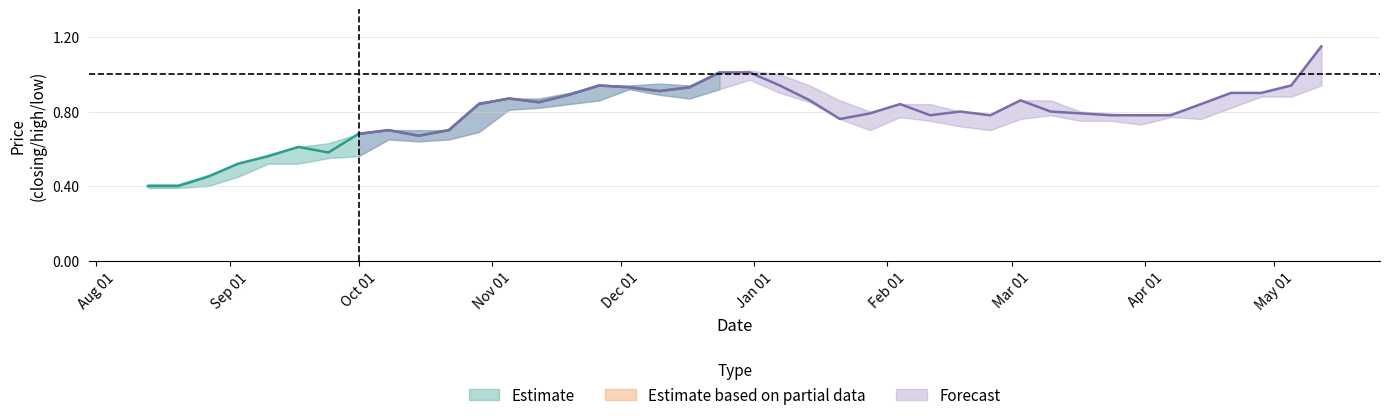

Is it true that low equals 1.4 at 10?

False